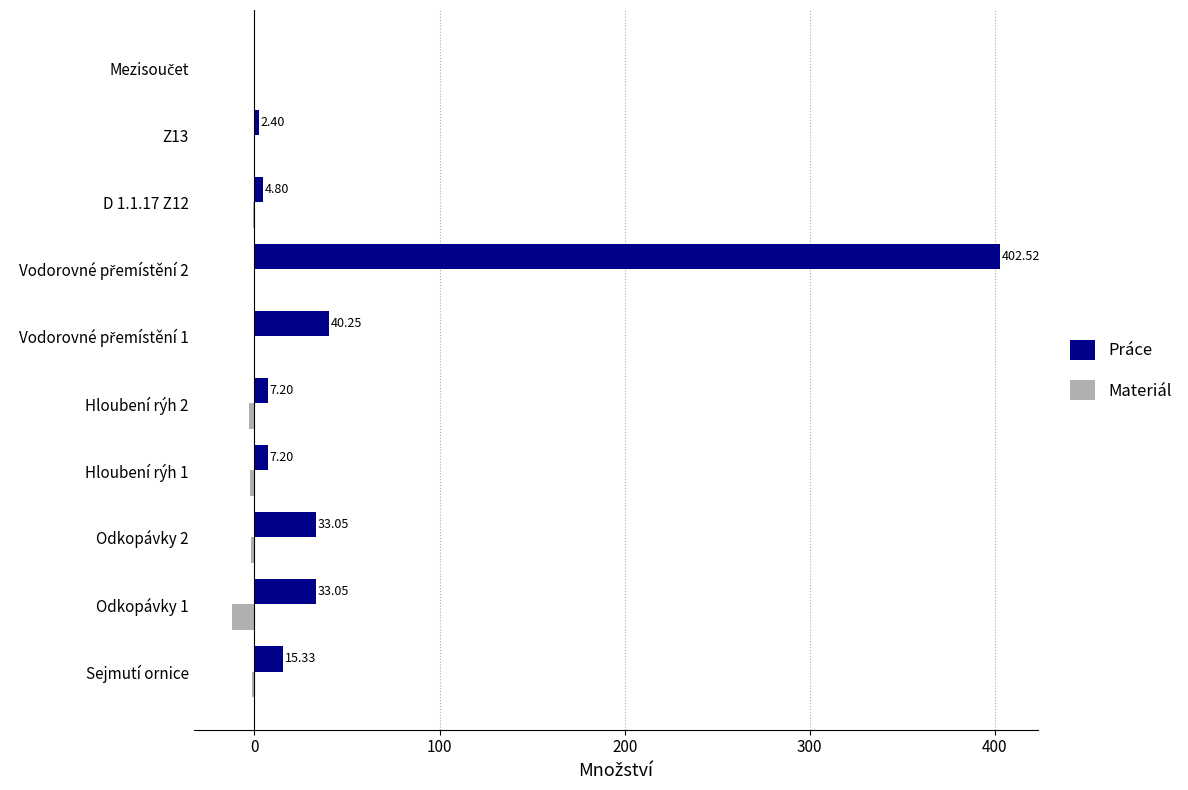

What is the sum of all Materiál values?

-23.1